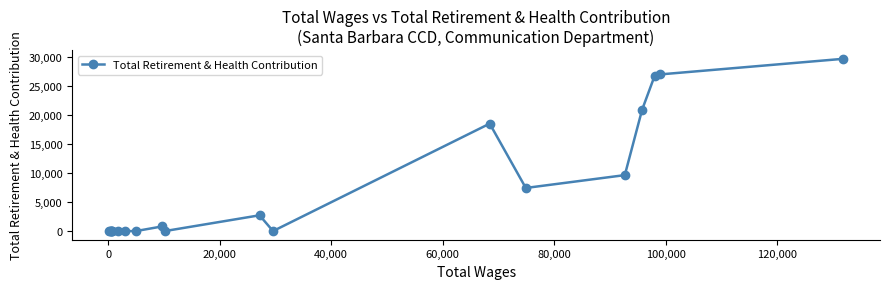

Reading left to right, transcribe all the data shown in this chart.

0	0	0	0	0	0	0	0	0	798	0	2719	0	18516	7429	9643	20904	26768	26993	29684